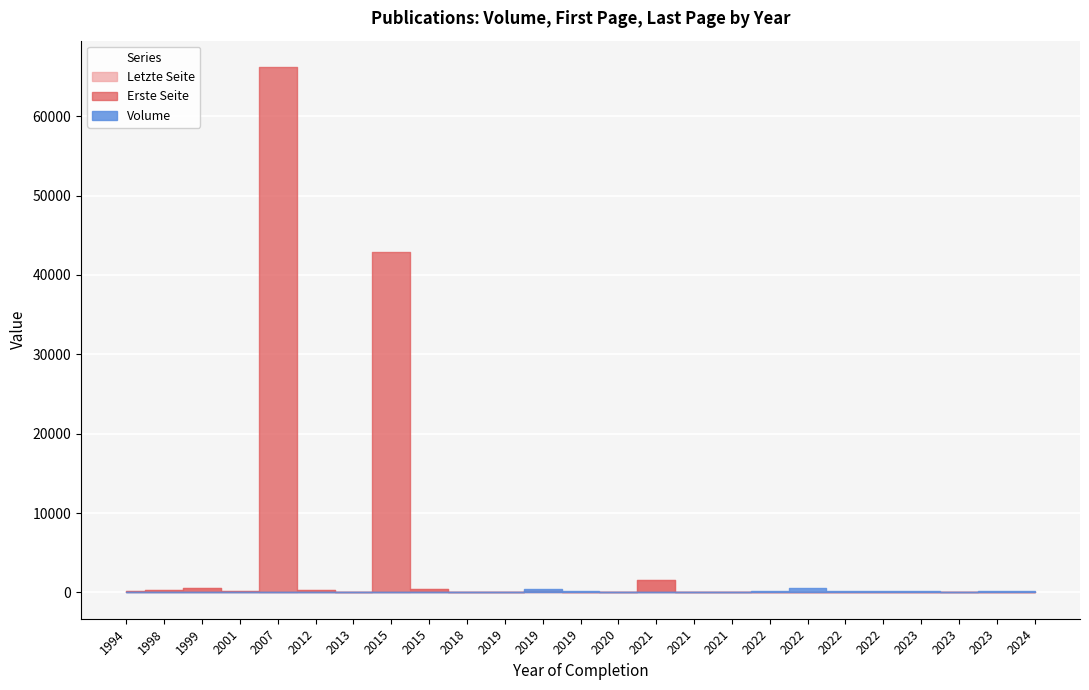

Which has a higher value, 2012 or 2023?

2012